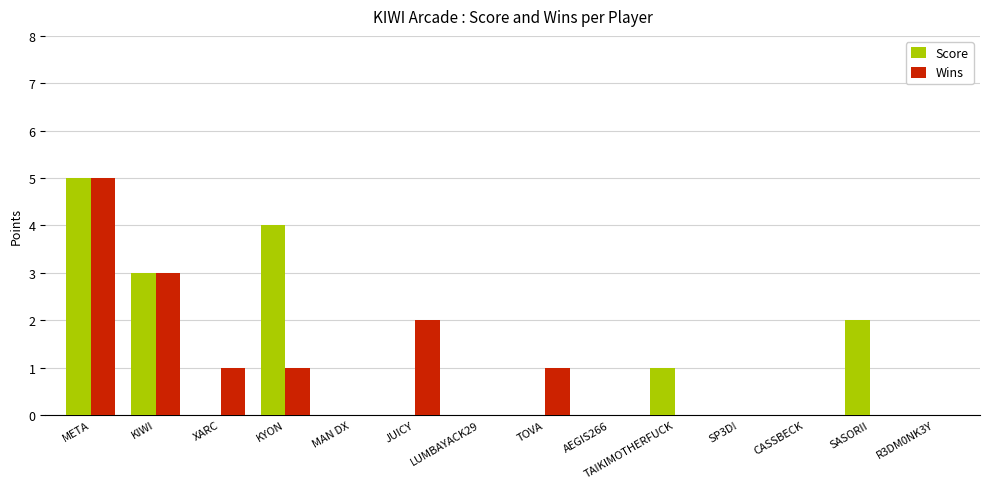

Which series has the largest total across all categories?

Score